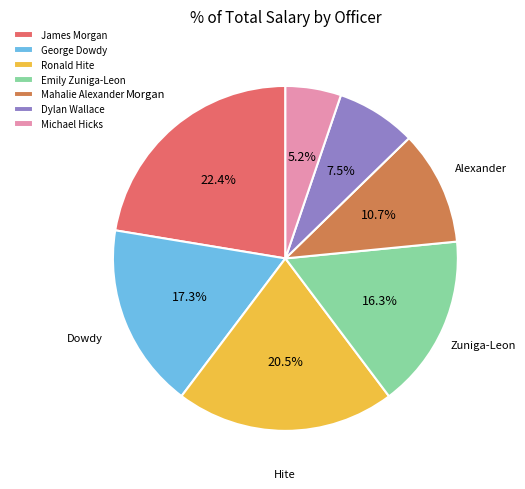

Combined, what portion of the pie is George Dowdy and Mahalie Alexander?

28.0%